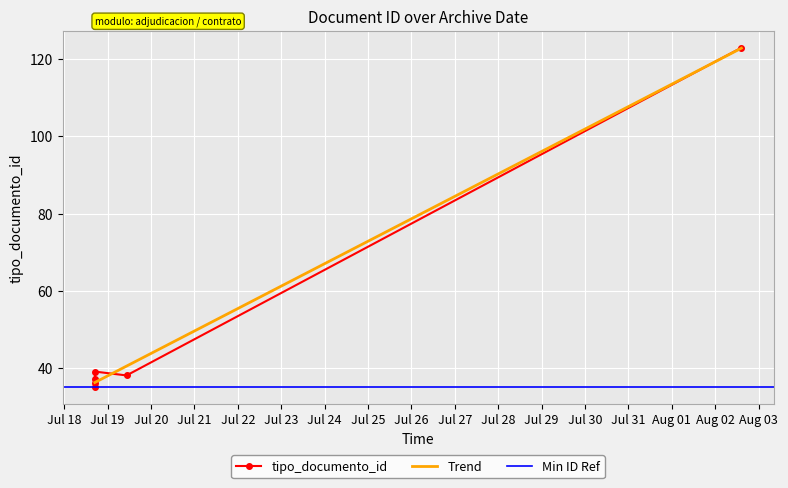

What is the sum of the values at 2019-07-18 16:57:19 and 2019-07-18 16:56:09?

75